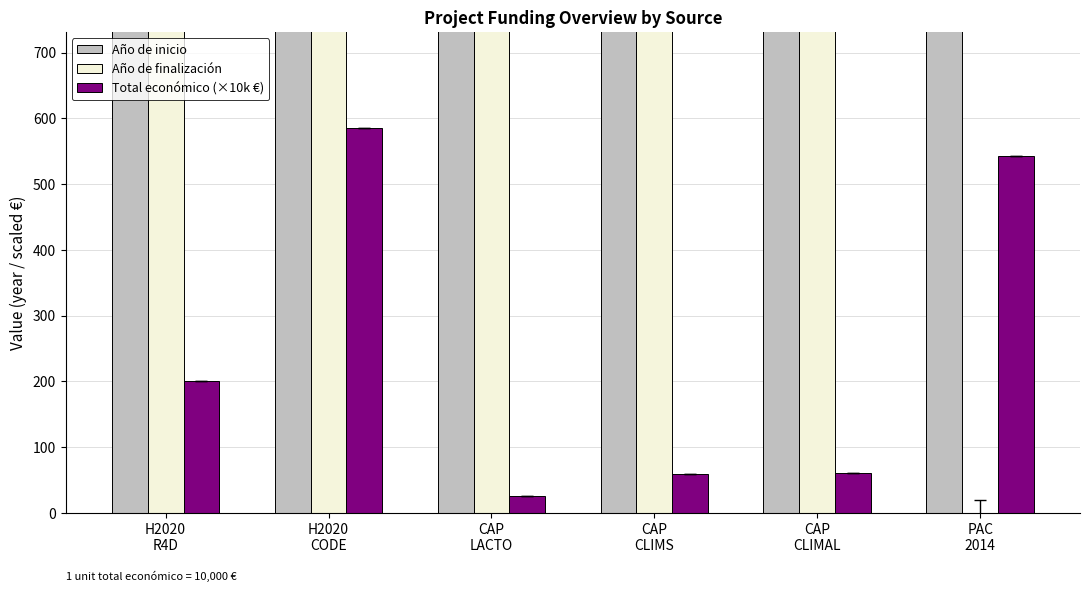

What is the minimum value for Año de inicio?

2017.0